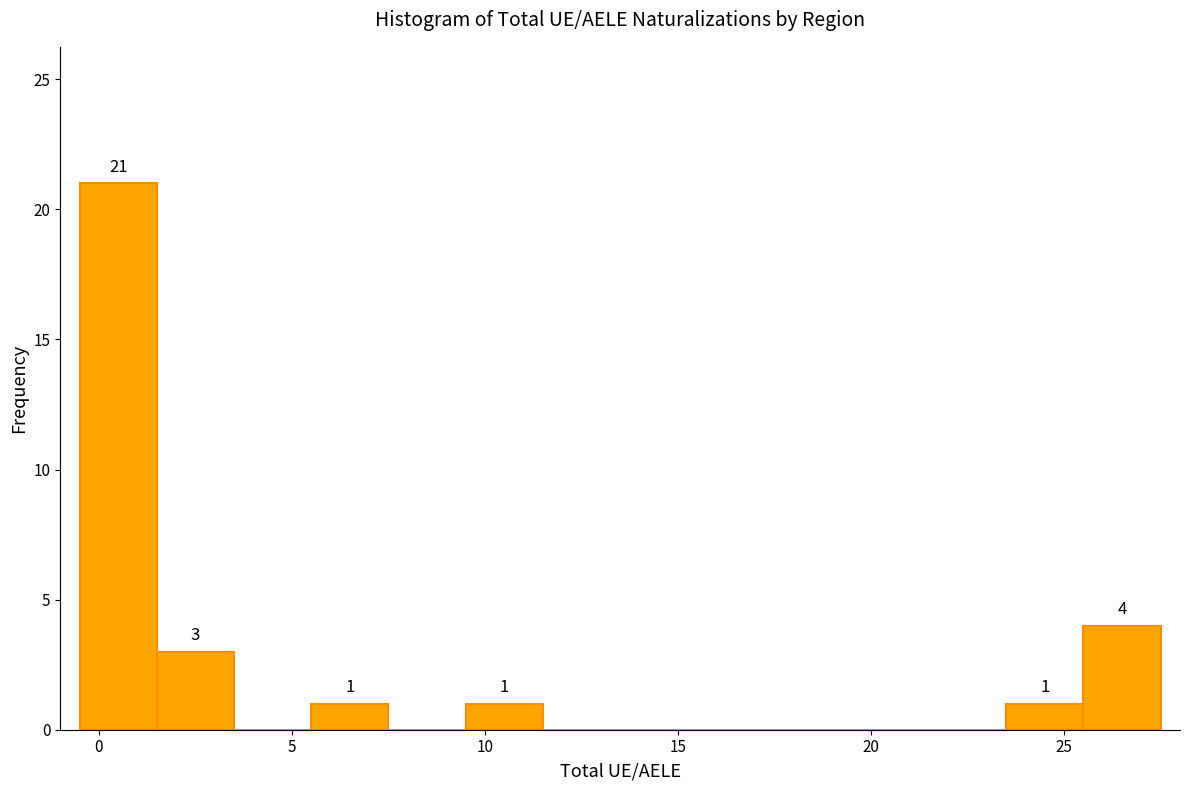

Which range on the x-axis has the tallest bar?

-0.5 to 1.5